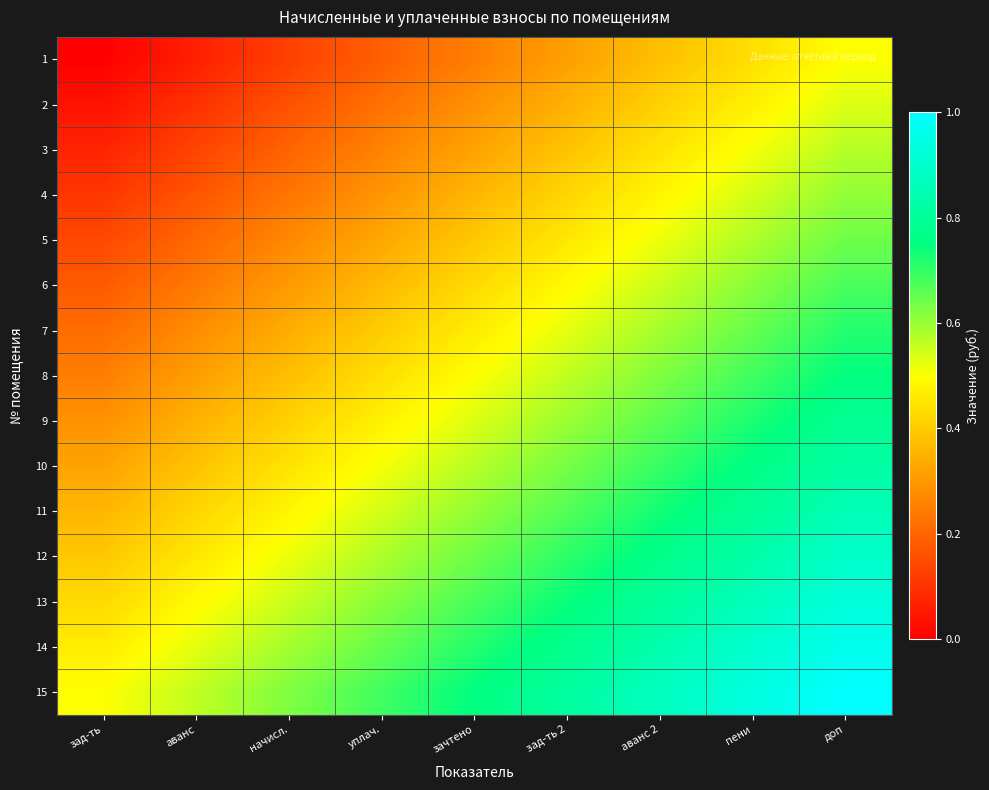

Which series changed the most between зад-ть and уплач.?

11